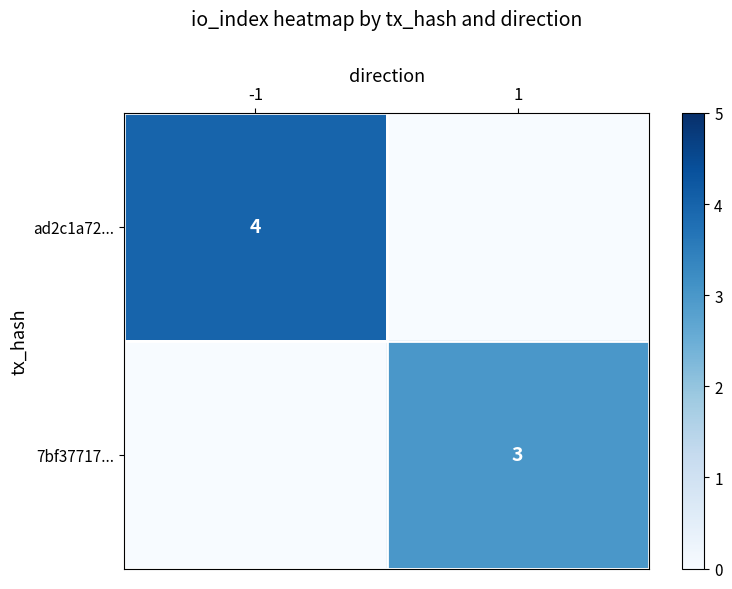

True or false: 7bf37717... has a value of 3 at 1.

True